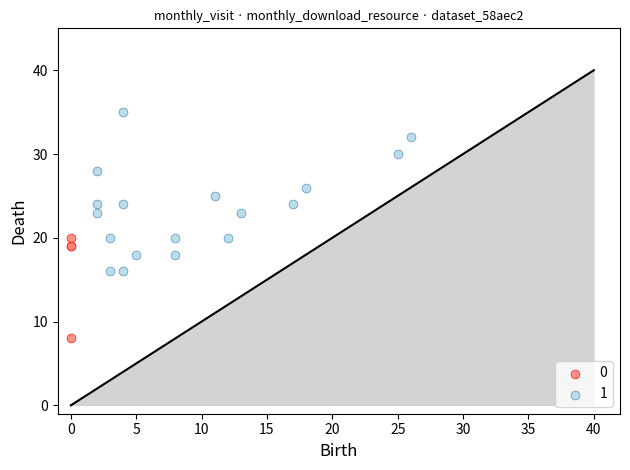

What are all the series names shown in the legend?

0, 1